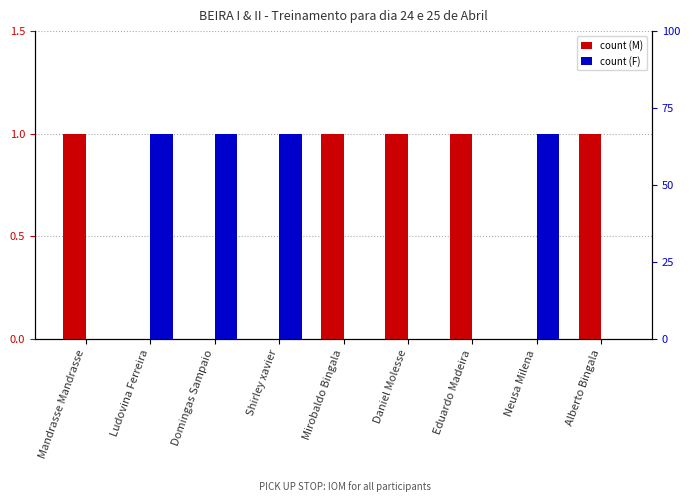

Reading left to right, list all the values displayed in this chart.

M: 1	0	0	0	1	1	1	0	1
F: 0	1	1	1	0	0	0	1	0